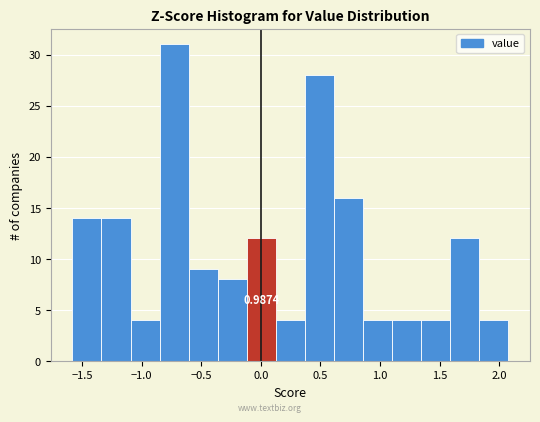

Over which range of the x-axis is the bar tallest?

-0.85 to -0.60